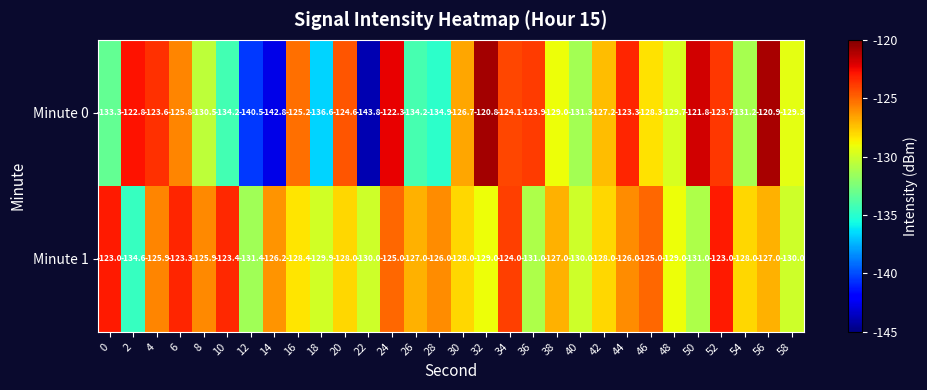

Which series has the largest total across all categories?

Minute 1